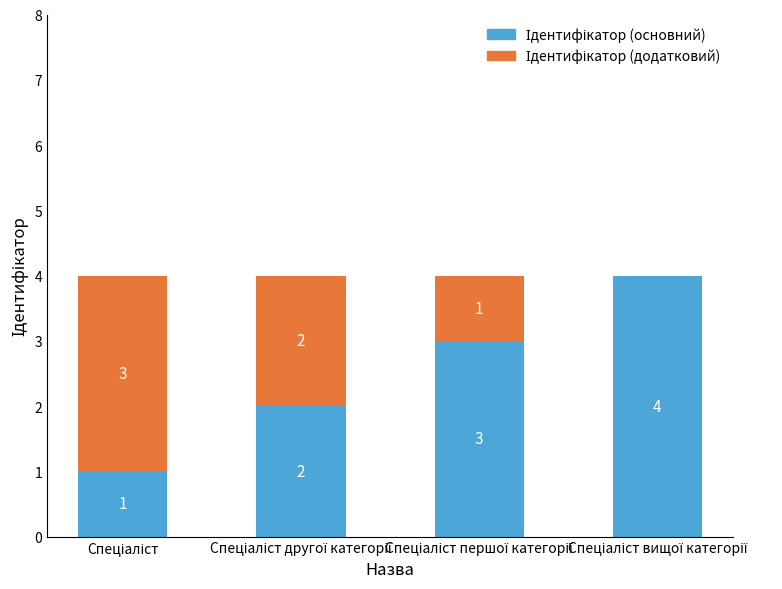

Rank the categories by Ідентифікатор (основний) value from highest to lowest.

Спеціаліст вищої категорії, Спеціаліст першої категорії, Спеціаліст другої категорії, Спеціаліст